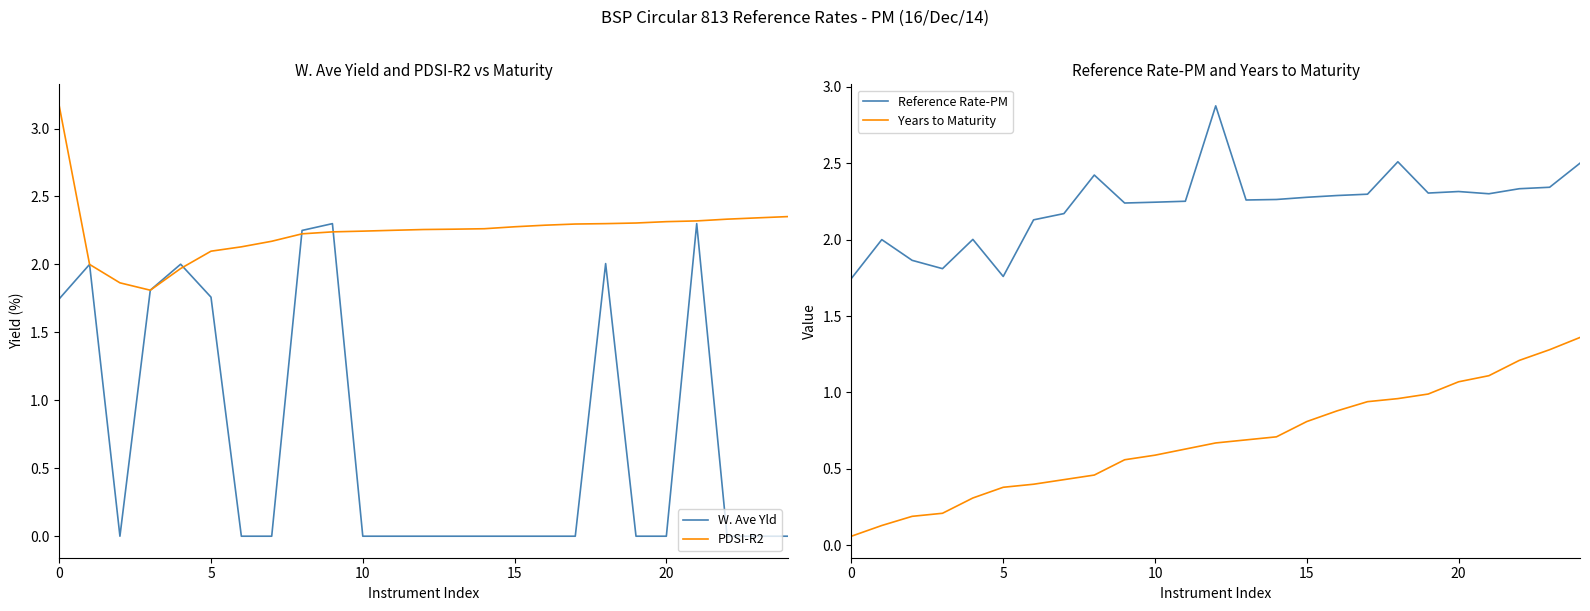

What is the minimum value for PDSI-R2?

1.8